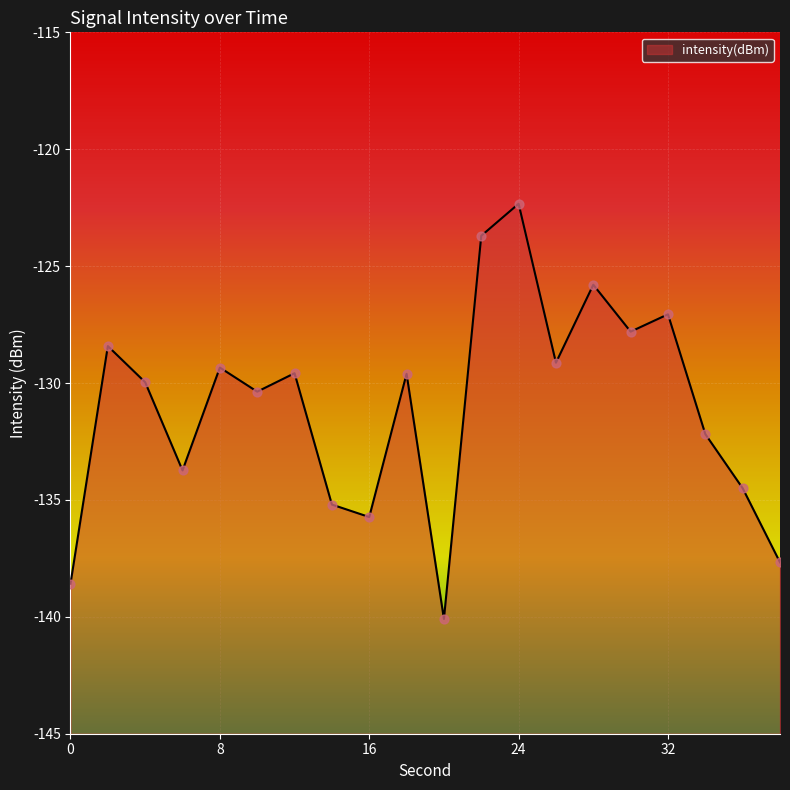

Which has a higher value, 34 or 16?

34